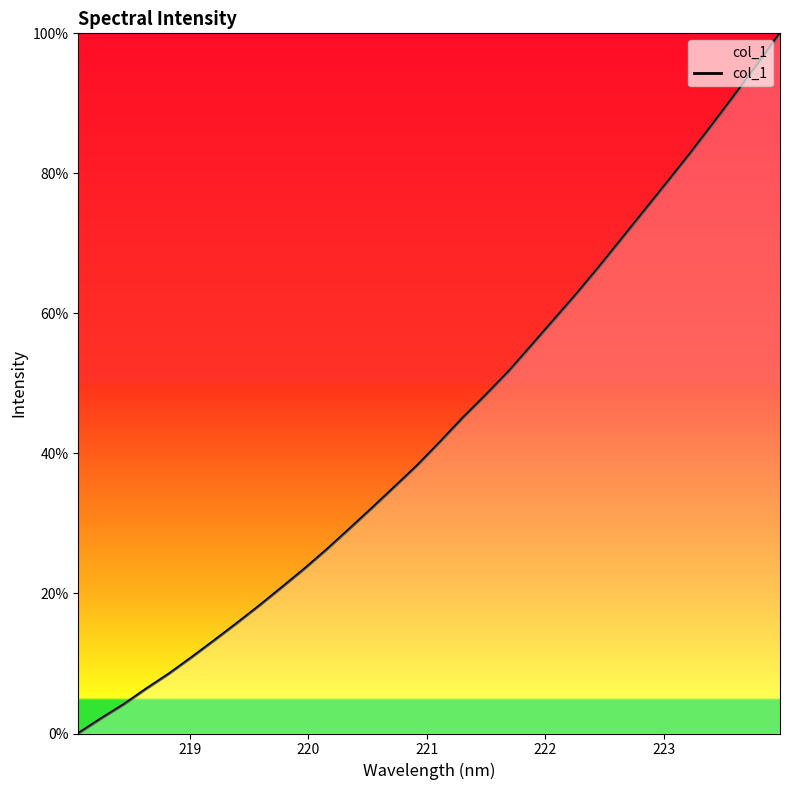

Reading left to right, extract all data points from this chart.

0.0	0.0	0.0	0.1	0.1	0.1	0.1	0.2	0.2	0.2	0.2	0.3	0.3	0.3	0.4	0.4	0.4	0.5	0.5	0.5	0.6	0.6	0.6	0.7	0.7	0.7	0.8	0.8	0.9	0.9	1.0	1.0